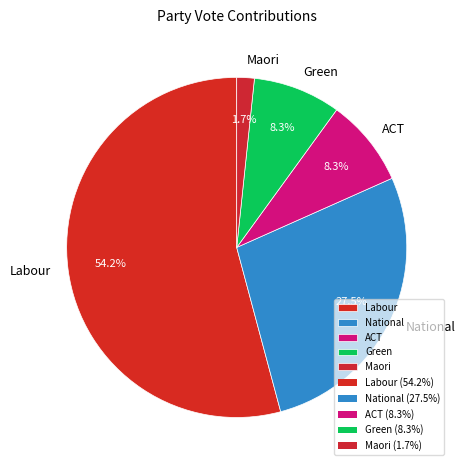

Between Labour and ACT, which is larger?

Labour